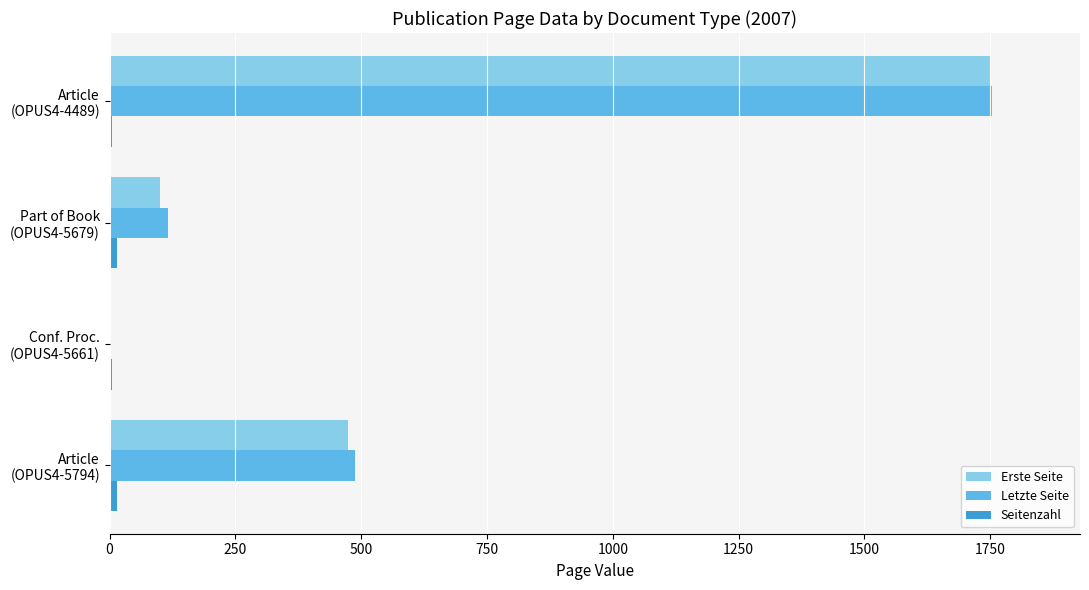

What is the greatest value displayed?

1753